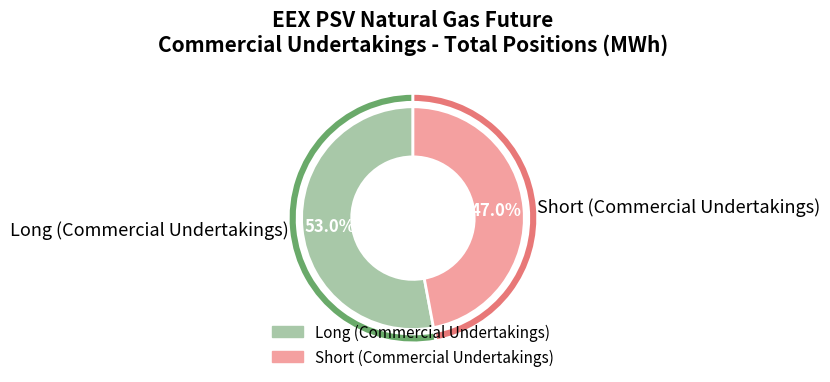

Rank the categories by value from lowest to highest.

Short (Commercial Undertakings), Long (Commercial Undertakings)